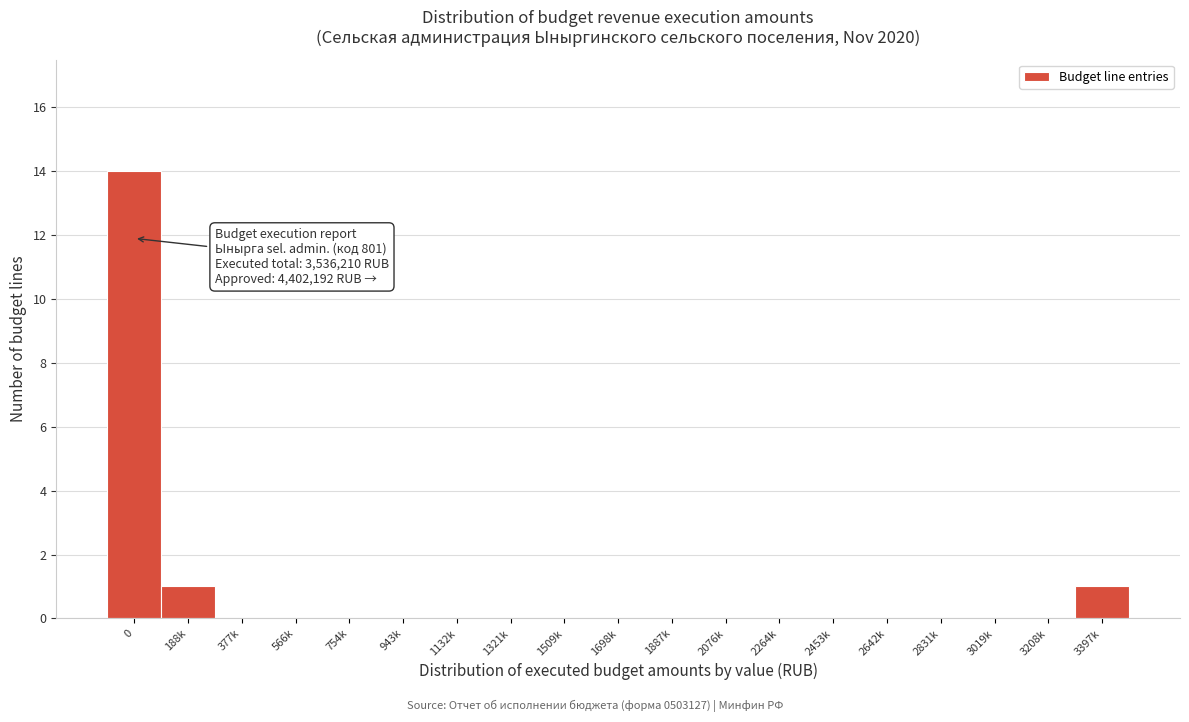

Reading left to right, what are all the values shown in this chart?

0=14	188k=1	377k=0	566k=0	754k=0	943k=0	1132k=0	1321k=0	1509k=0	1698k=0	1887k=0	2076k=0	2264k=0	2453k=0	2642k=0	2831k=0	3019k=0	3208k=0	3397k=1